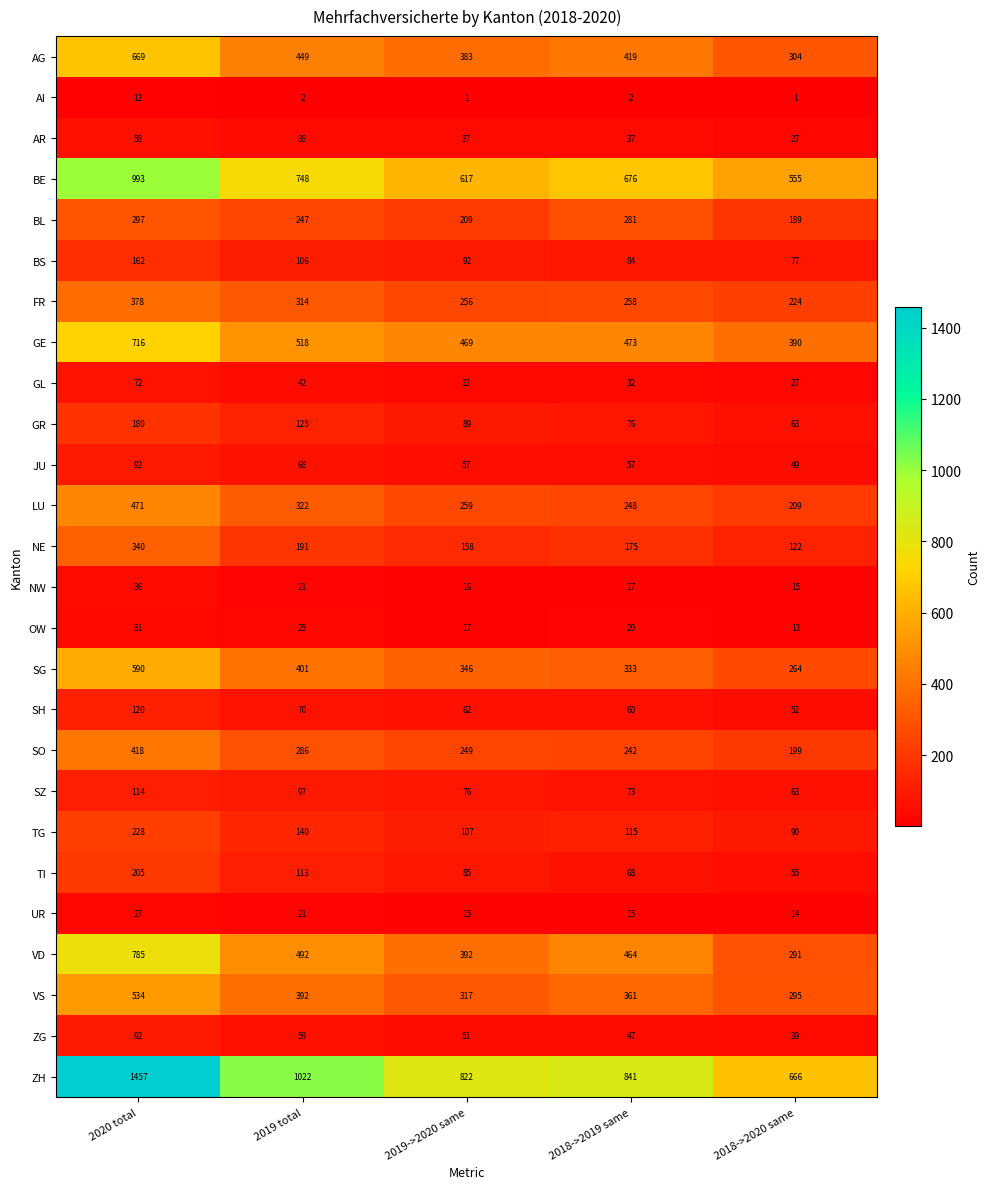

What is the greatest value displayed?

1457